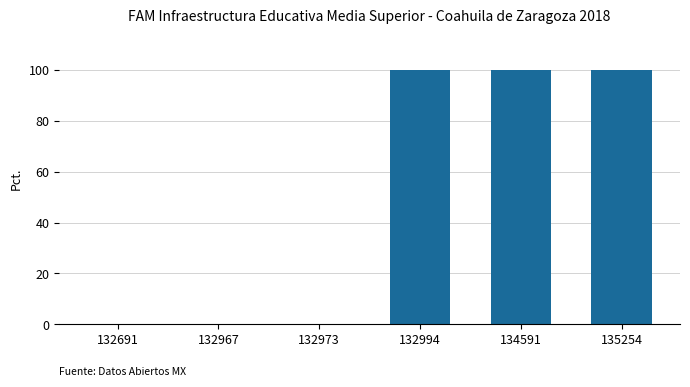

What is the change in value from 132967 to 134591?

+100